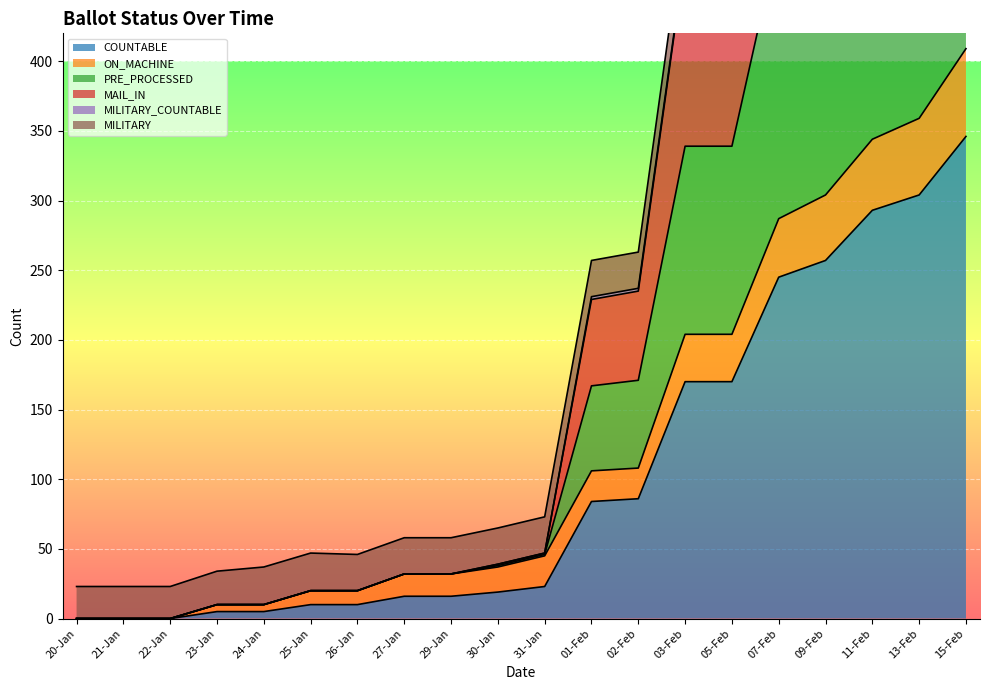

What is the value of the PRE_PROCESSED point at the 7th from the left?

20